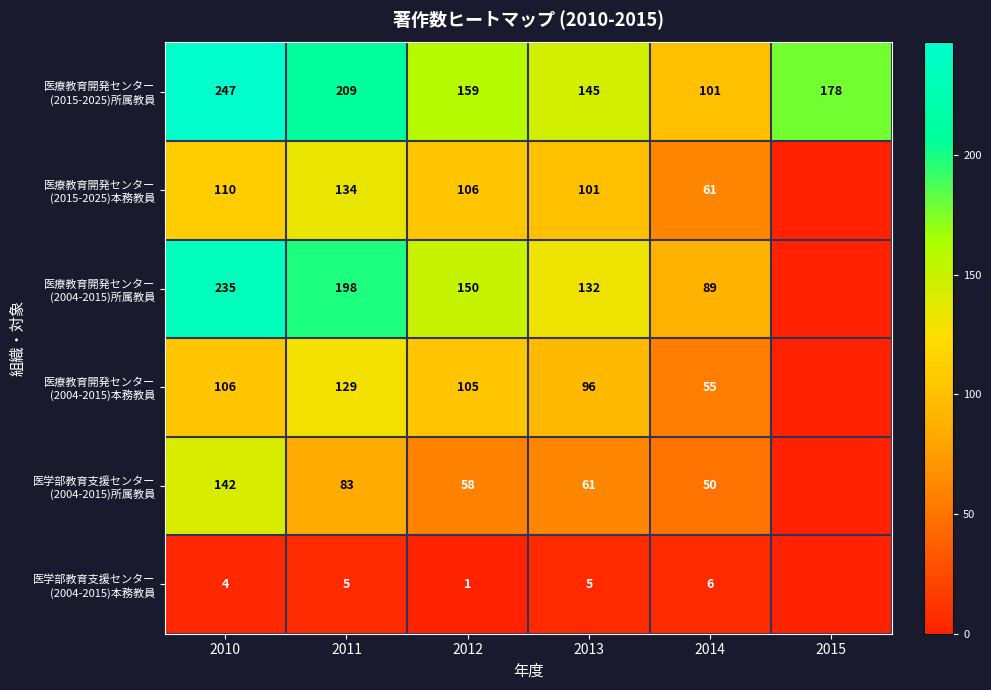

Which has a higher value, 2012 or 2013?

2012